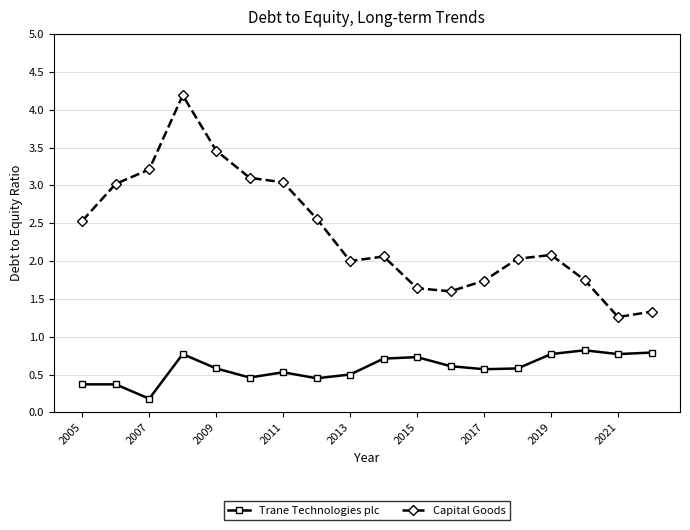

At how many categories does at least one series exceed 0?

18